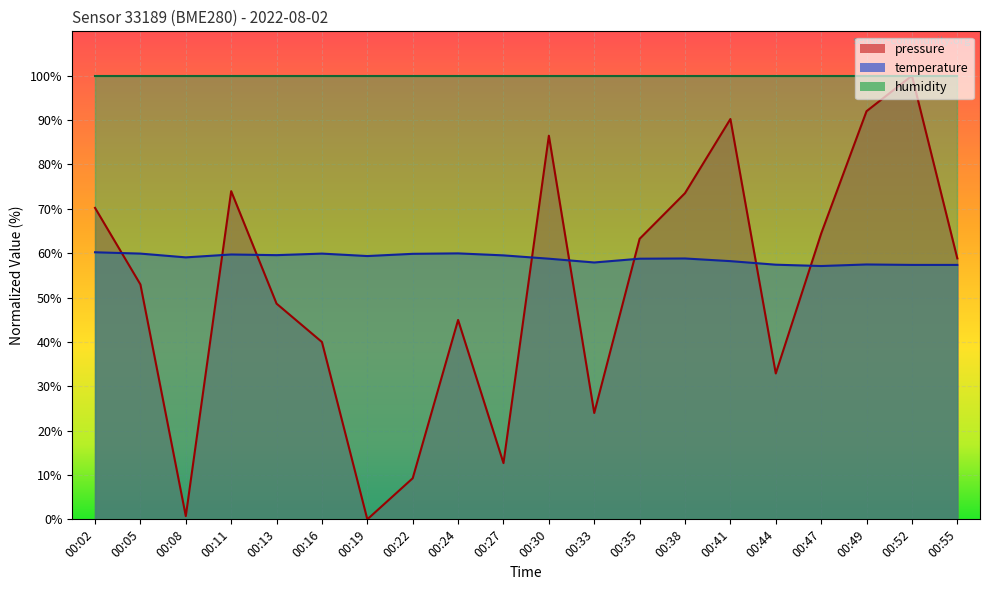

At which label does temperature reach its peak?

00:02